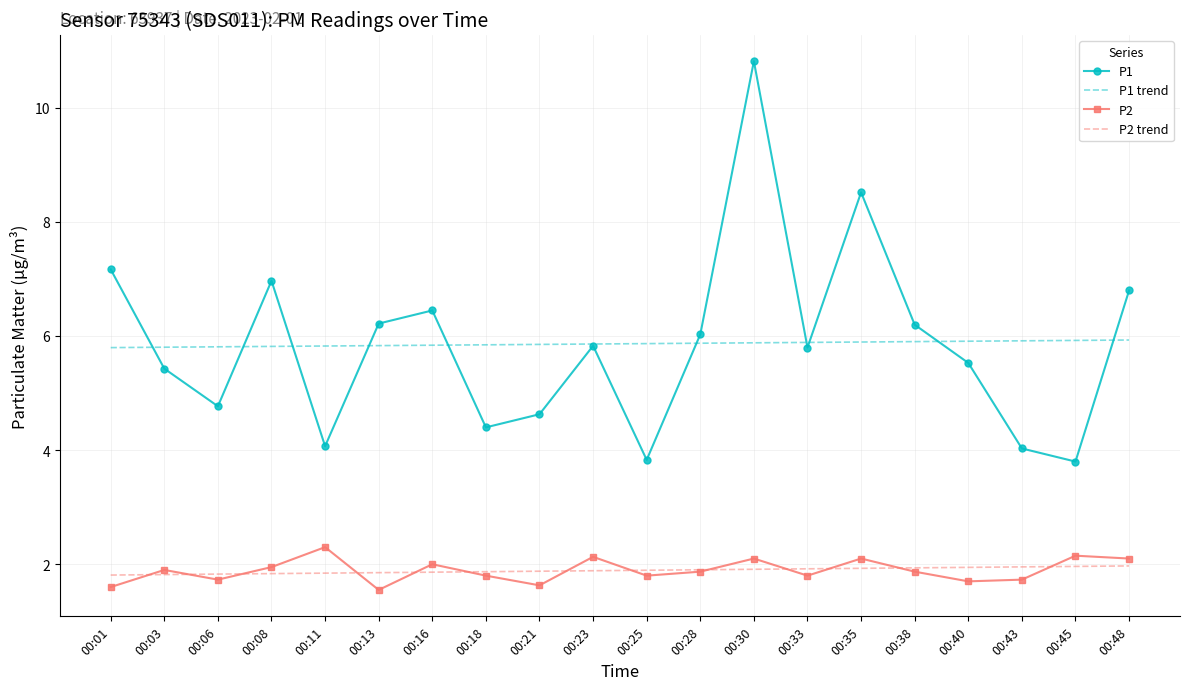

True or false: P1 and P2 intersect in this chart.

False